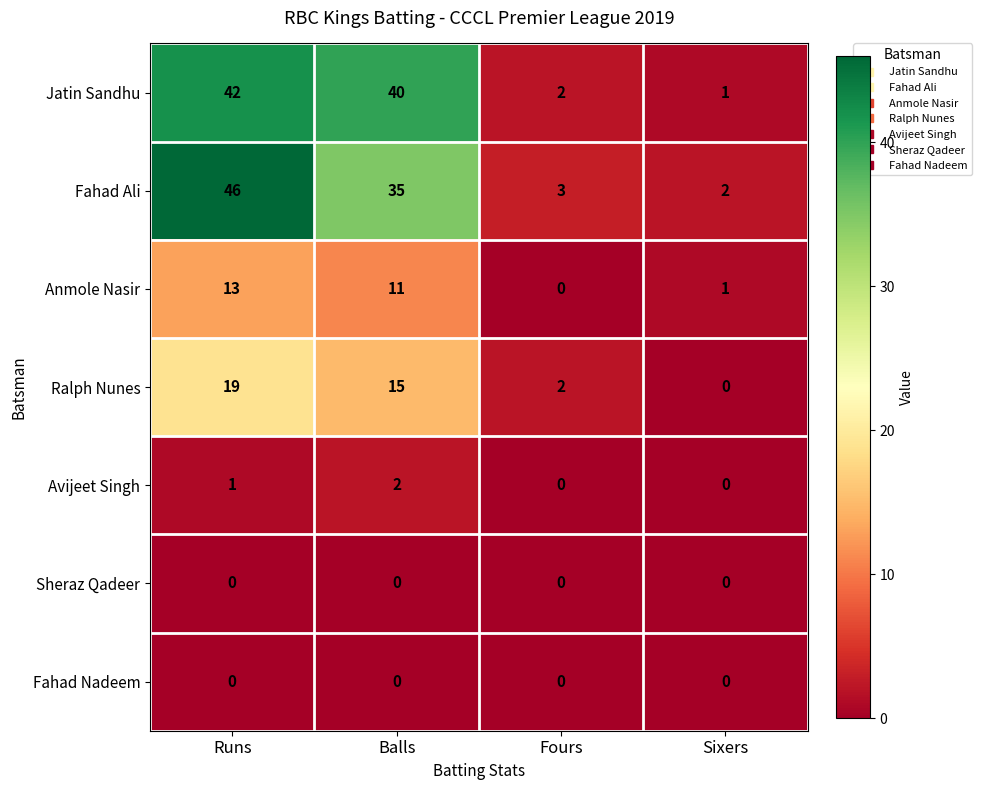

What is the sum of all Anmole Nasir values?

25